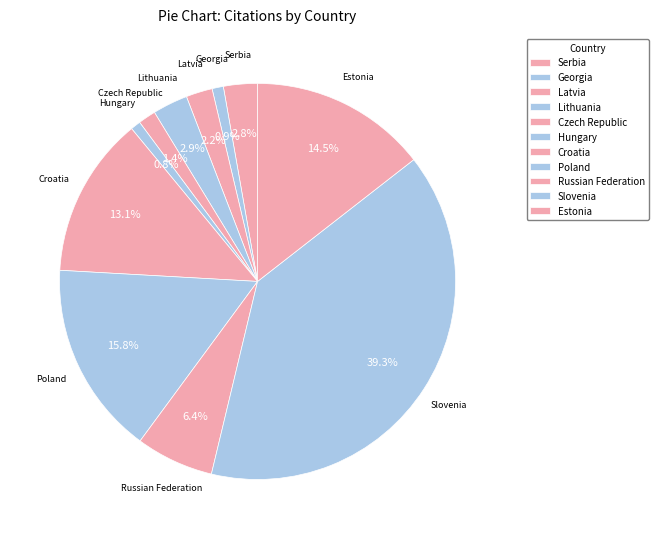

Which slice is the largest?

Slovenia